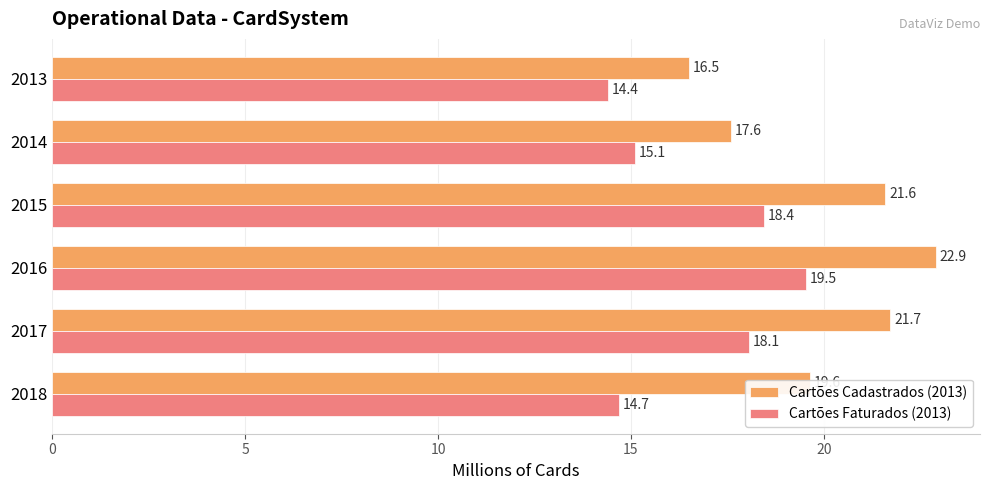

Which category has the highest value across all series?

2016